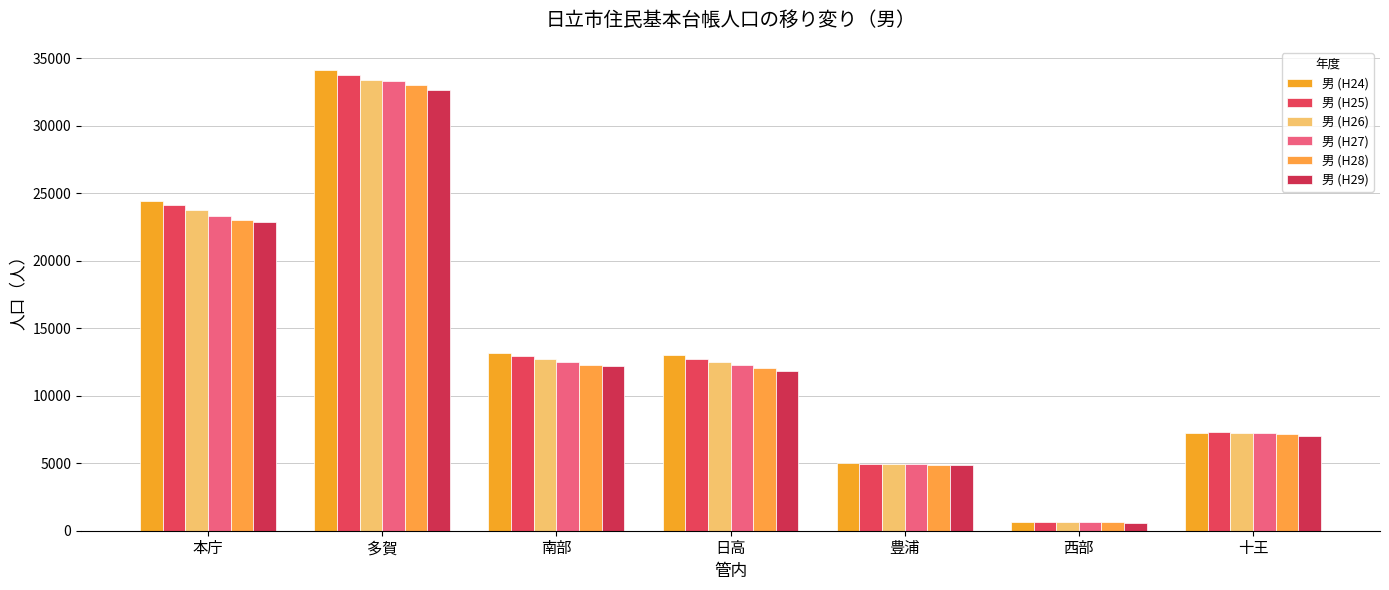

The 男 (H29) series shows 22836 at 本庁. True or false?

True